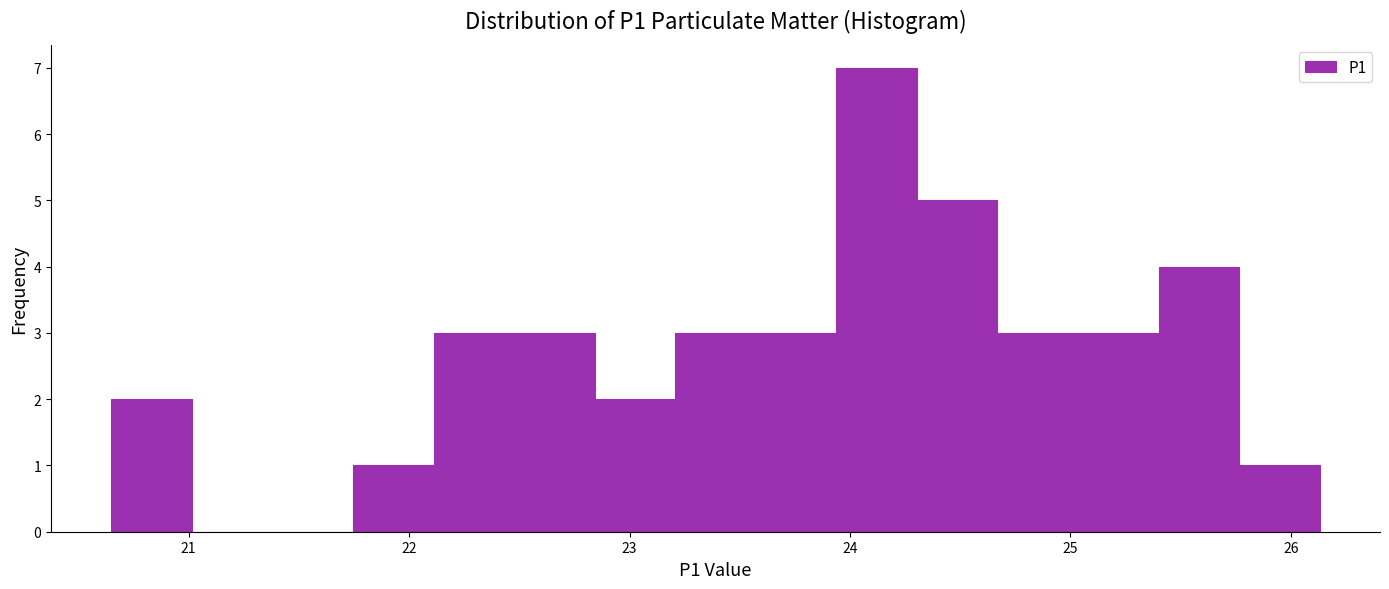

Around what value on the x-axis is the tallest bar? Give the approximate position of its centre, as read against the axis.

24.1